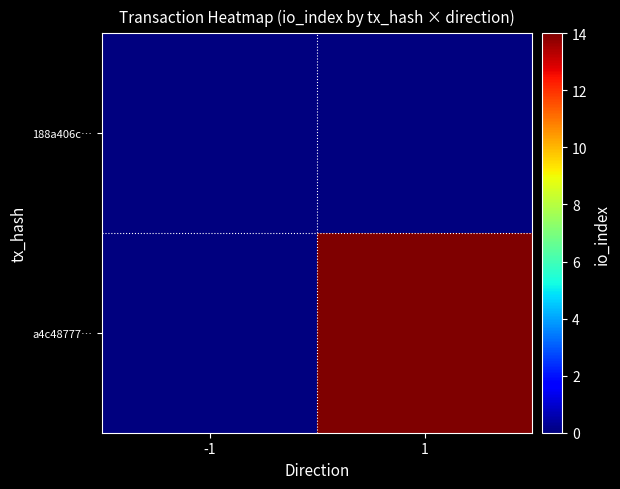

Rank the series by their average value, from lowest to highest.

188a406c…, a4c48777…